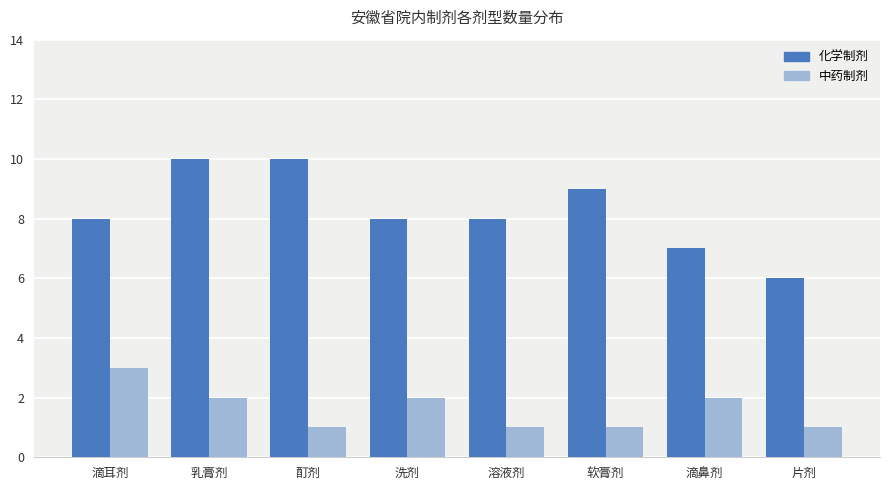

What position from the right is 乳膏剂?

7